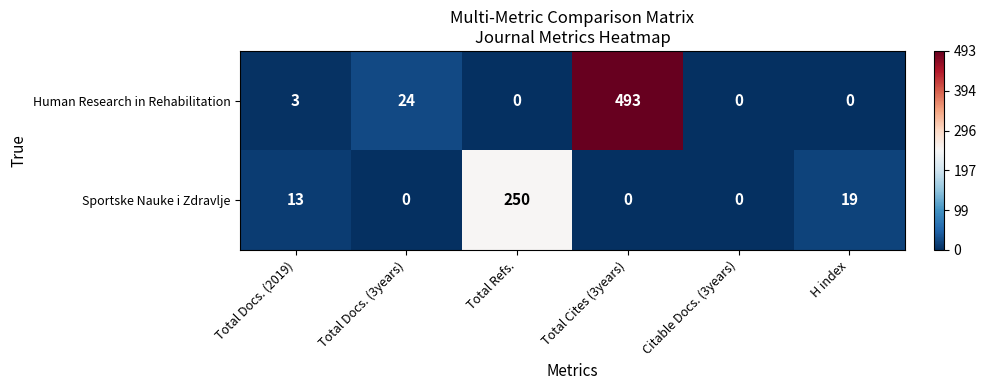

Reading right to left, what are all the values shown in this chart?

Human Research in Rehabilitation: H index=0	Citable Docs. (3years)=0	Total Cites (3years)=493	Total Refs.=0	Total Docs. (3years)=24	Total Docs. (2019)=3
Sportske Nauke i Zdravlje: H index=19	Citable Docs. (3years)=0	Total Cites (3years)=0	Total Refs.=250	Total Docs. (3years)=0	Total Docs. (2019)=13